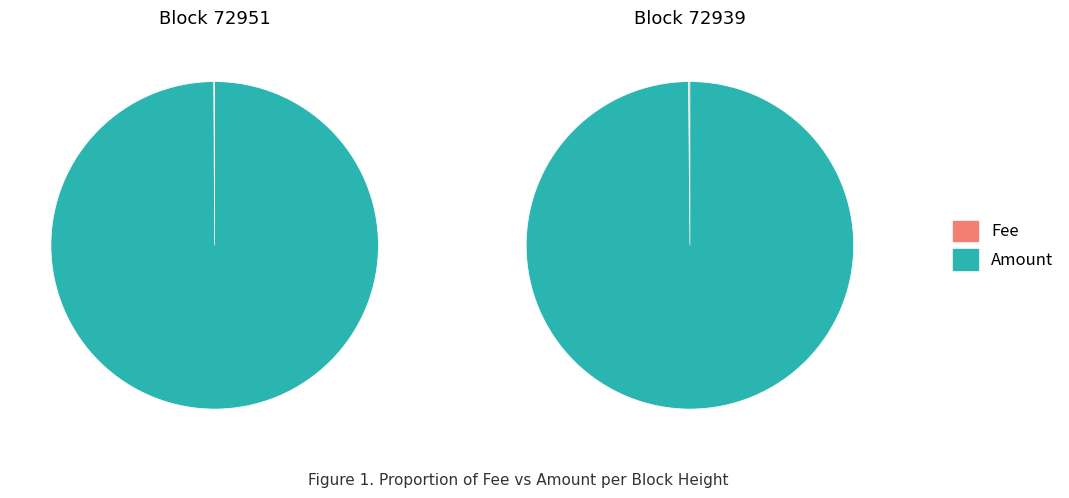

Does any single category account for the majority?

Yes